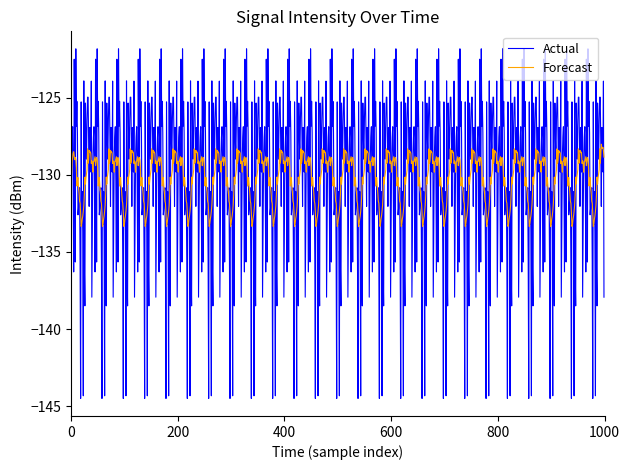

List the series in order of their peak value, lowest first.

Forecast, Actual